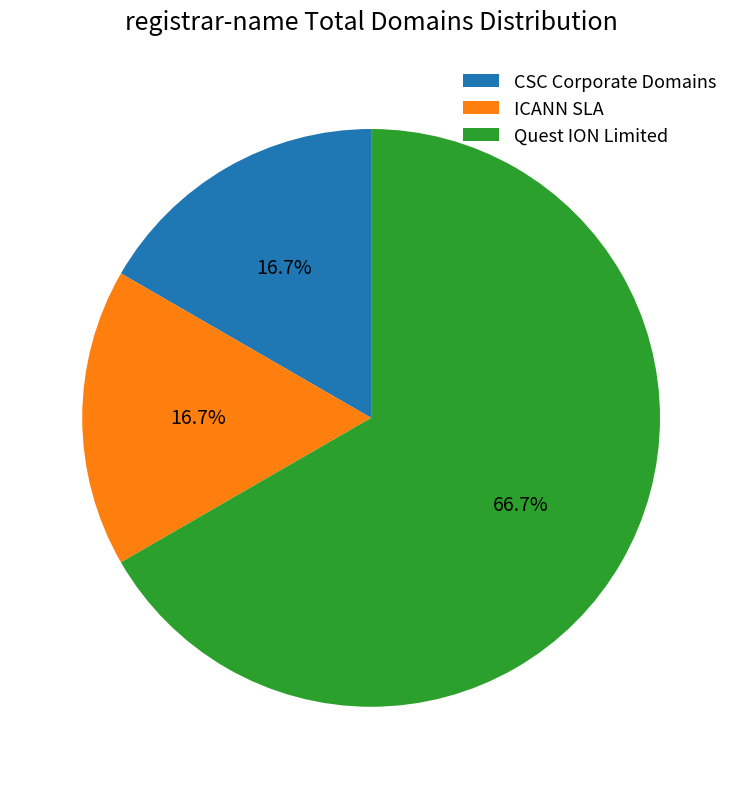

Count the number of slices in the pie.

3